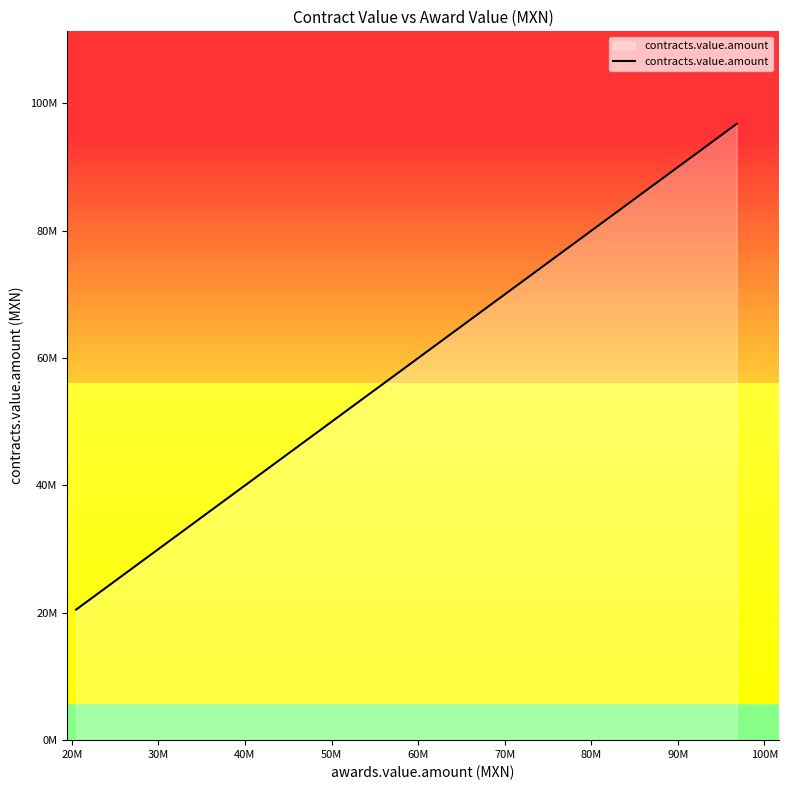

What is the difference between the maximum and minimum values?

76300000